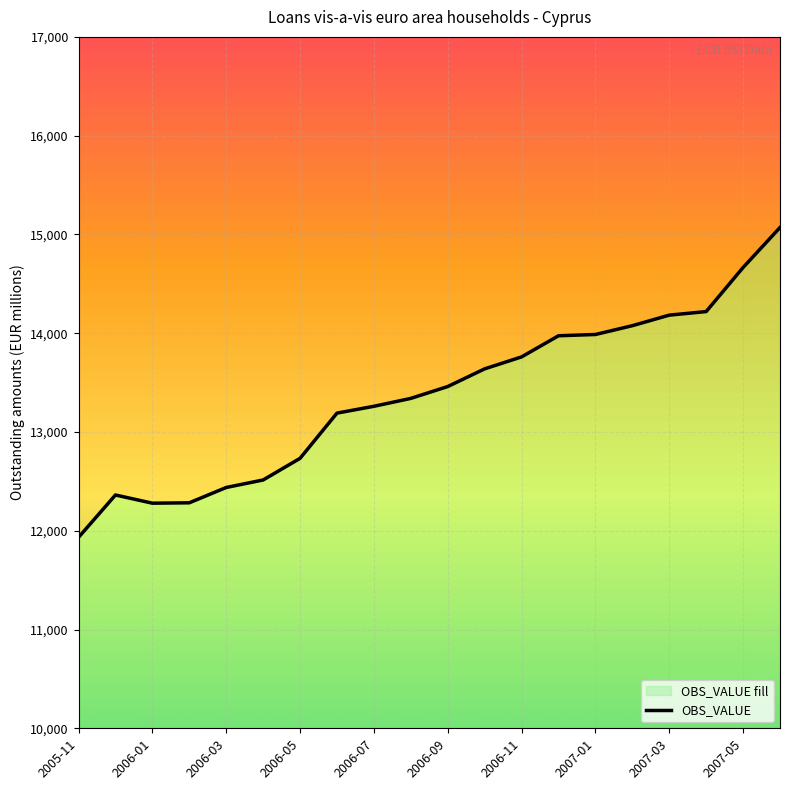

How many interior local peaks (higher than both neighbors) does the data have?

1